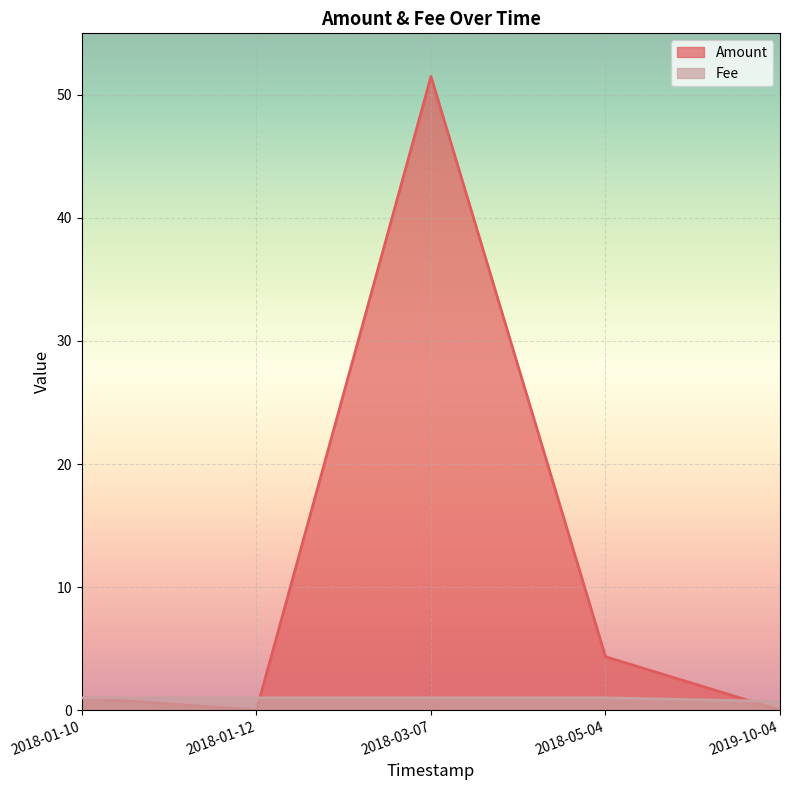

Count the number of data series in this chart.

2